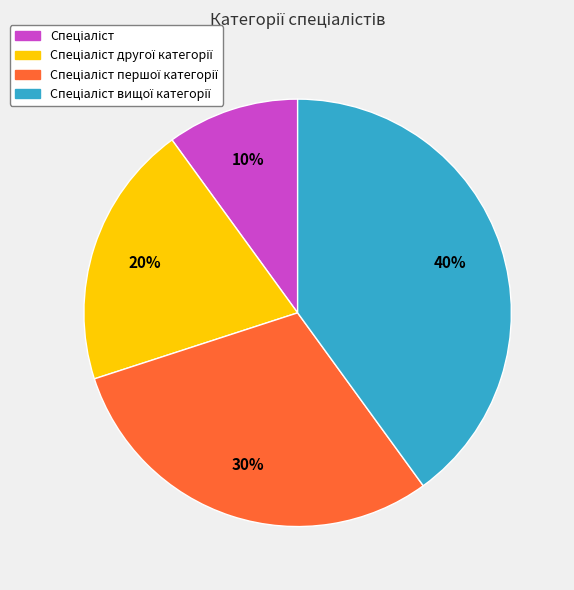

Is there a majority slice in this chart?

No